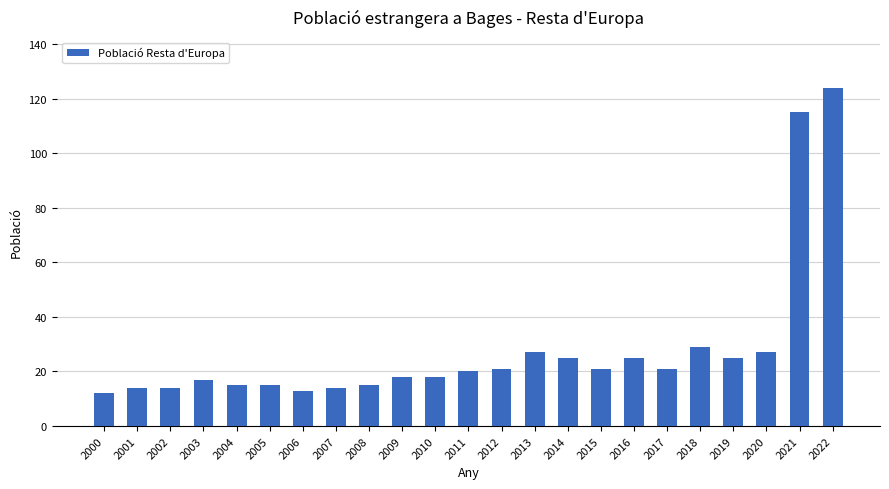

At which label is the value closest to 68?

2018